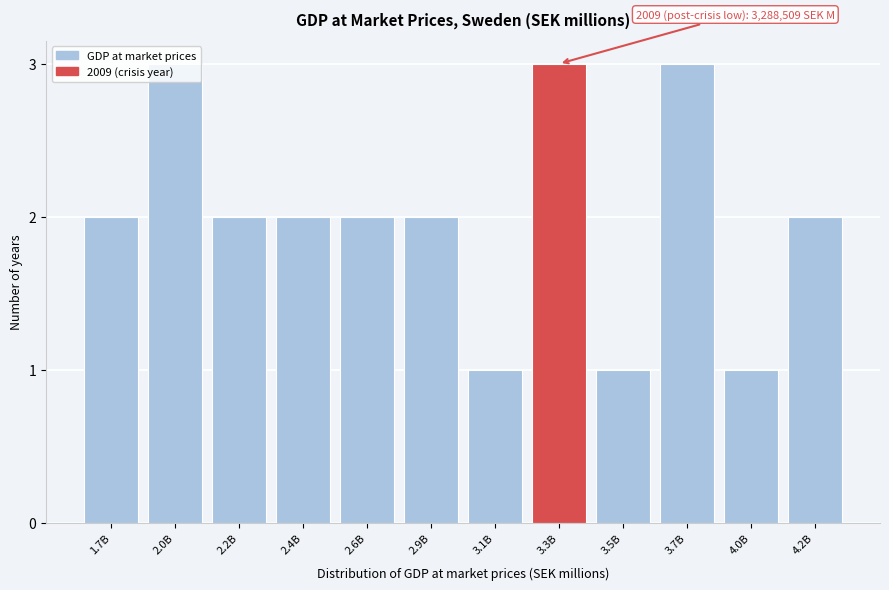

The value at 2.4B is 2. True or false?

True